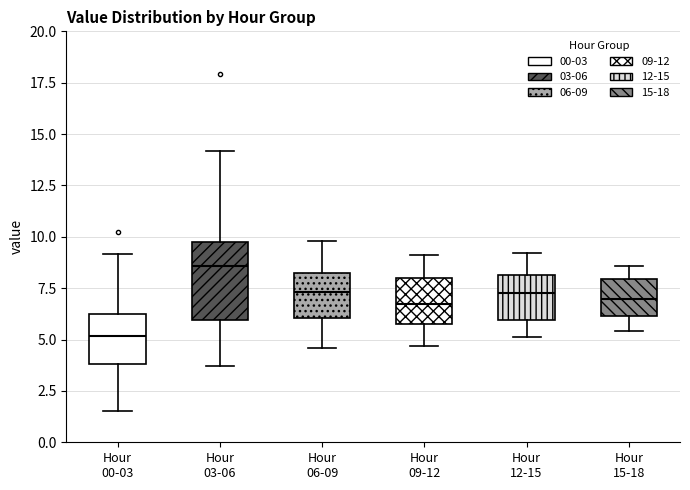

Which box is the tallest, from its lower edge to its upper edge?

Hour 03-06